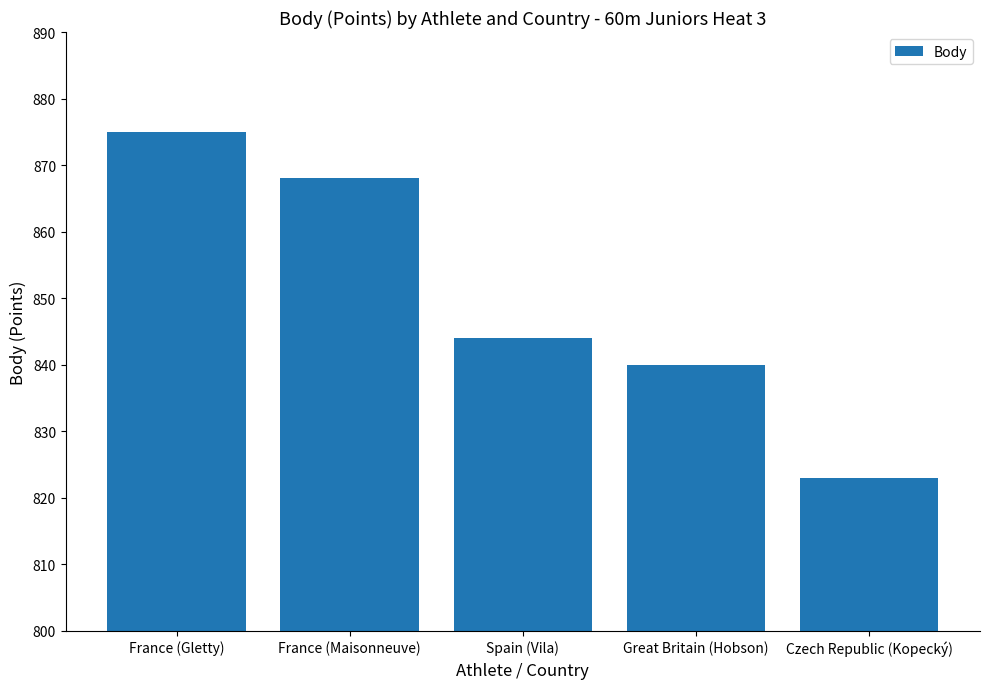

Reading right to left, extract all data points from this chart.

823	840	844	868	875